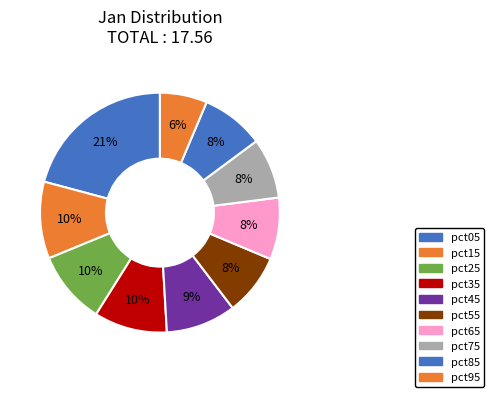

What portion of the pie excludes pct65?

91.7%